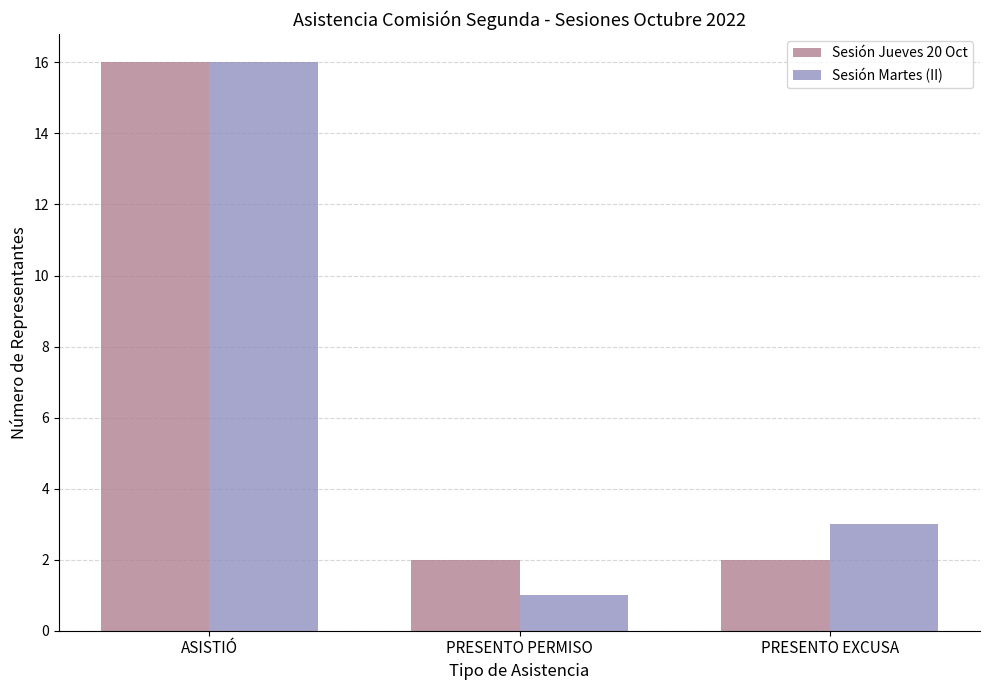

Count the Sesión Martes (II) values in the range 1 to 16.

3